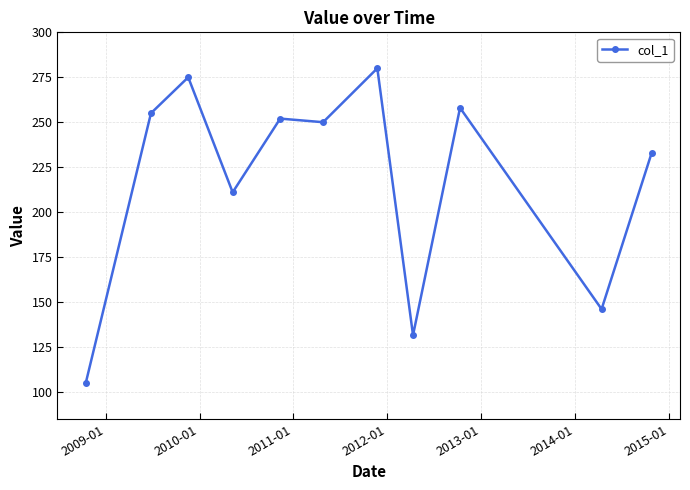

What is the sum of all values?

2396.3